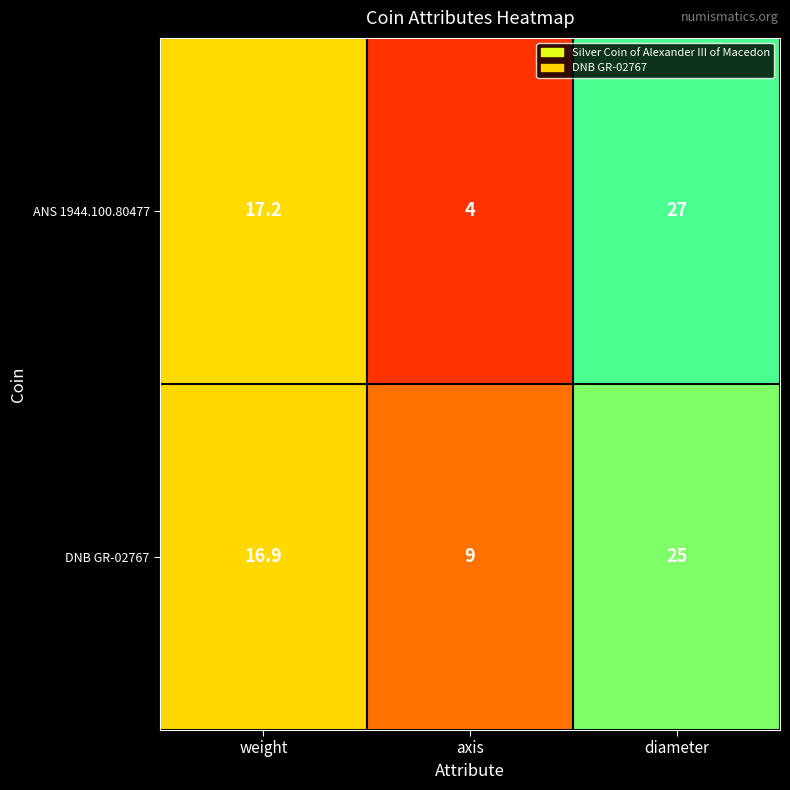

What is the spread (max minus min) of values at weight?

0.3